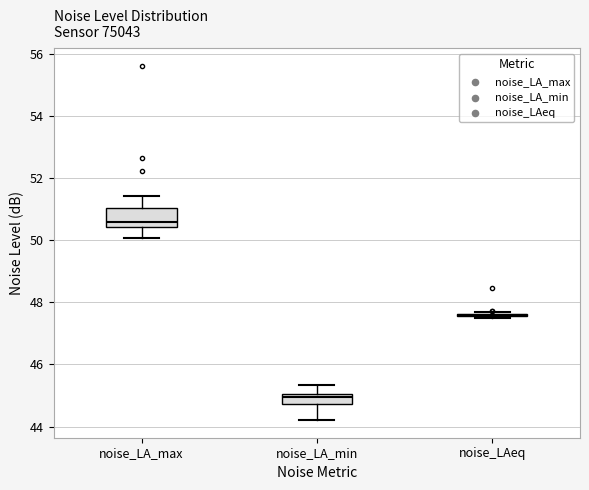

Reading left to right, transcribe this box plot: for each box, give where its median line is, the range the box spans, and where its two whiskers end, as read against the y-axis. The values are not printed on the chart, so give them approximately, as read against the axis.

noise_LA_max: median 50.6, box 50.4 to 51.0, whiskers 50.0 to 51.4
noise_LA_min: median 45.0 (just below the box's upper edge), box 44.8 to 45.0, whiskers 44.2 to 45.4
noise_LAeq: box collapsed to a line at 47.6, whiskers 47.4 to 47.8